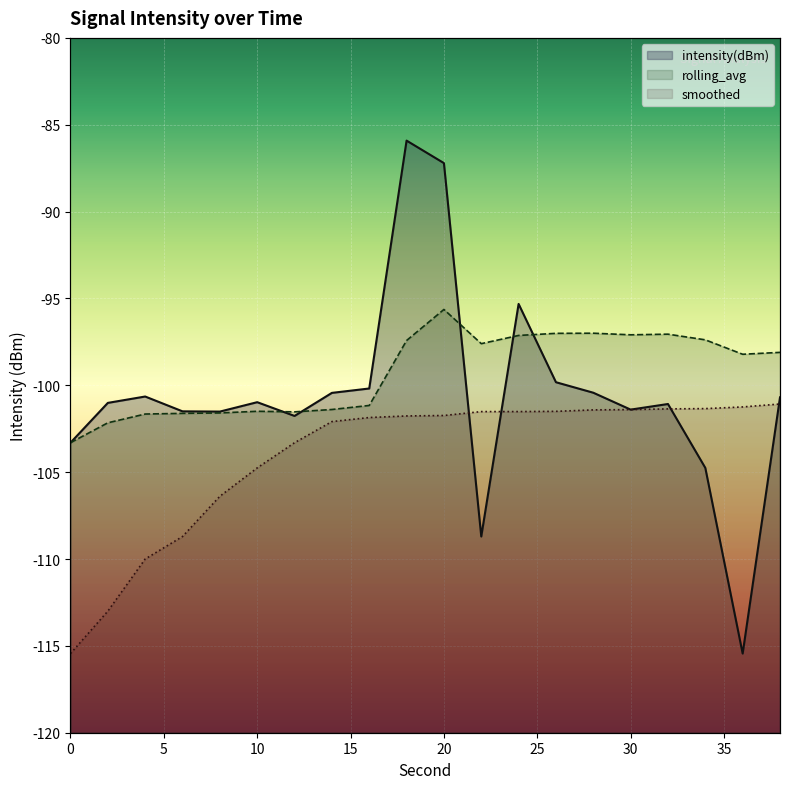

What is the value of the rolling_avg point at the 11th from the left?

-95.6